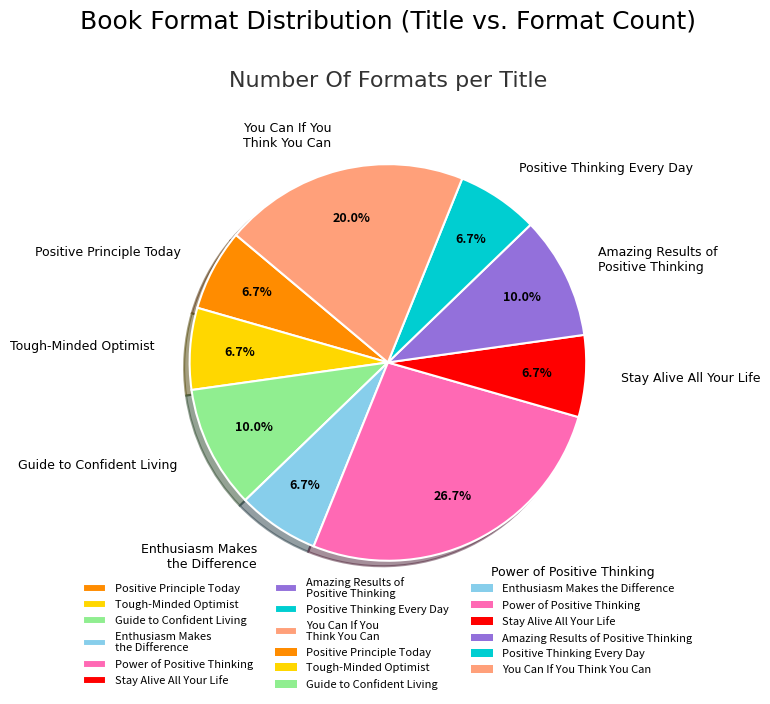

Does Positive Principle Today represent more than half of the total?

No